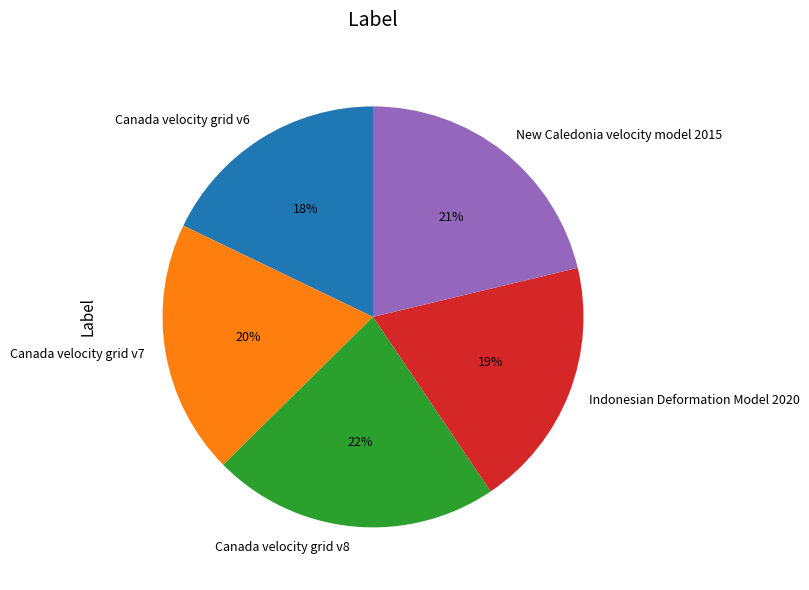

Approximately how many times larger is the value at Canada velocity grid v6 compared to Canada velocity grid v8?

0.8